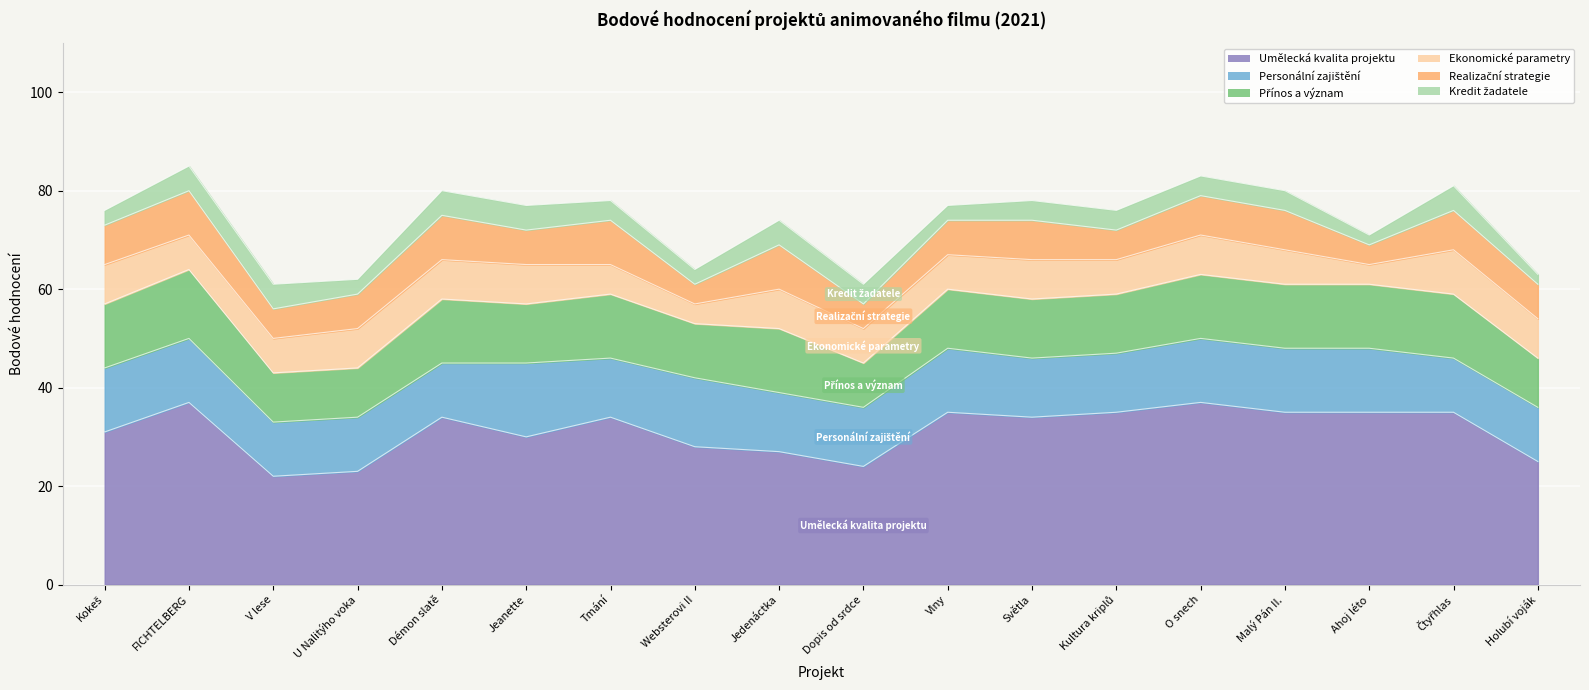

What is the label of the 15th point from the right?

U Nalitýho voka